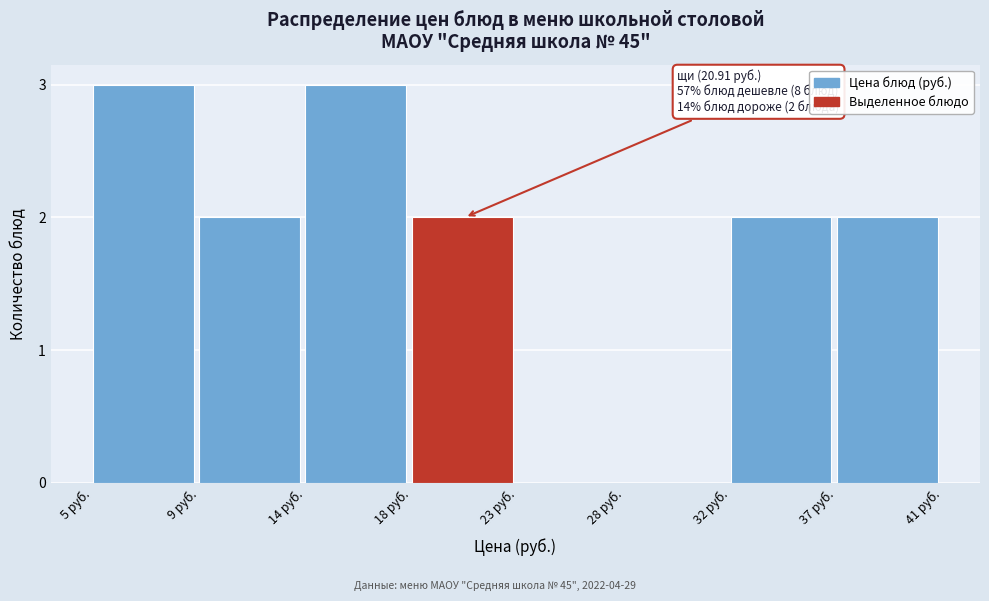

Reading left to right, transcribe all the data shown in this chart.

5 руб.=3	9 руб.=2	14 руб.=3	18 руб.=2	23 руб.=0	28 руб.=0	32 руб.=2	37 руб.=2